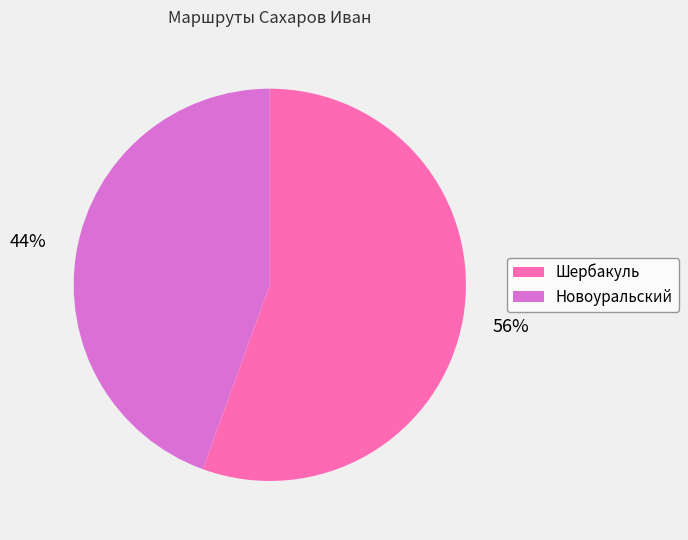

Does any single category account for the majority?

Yes